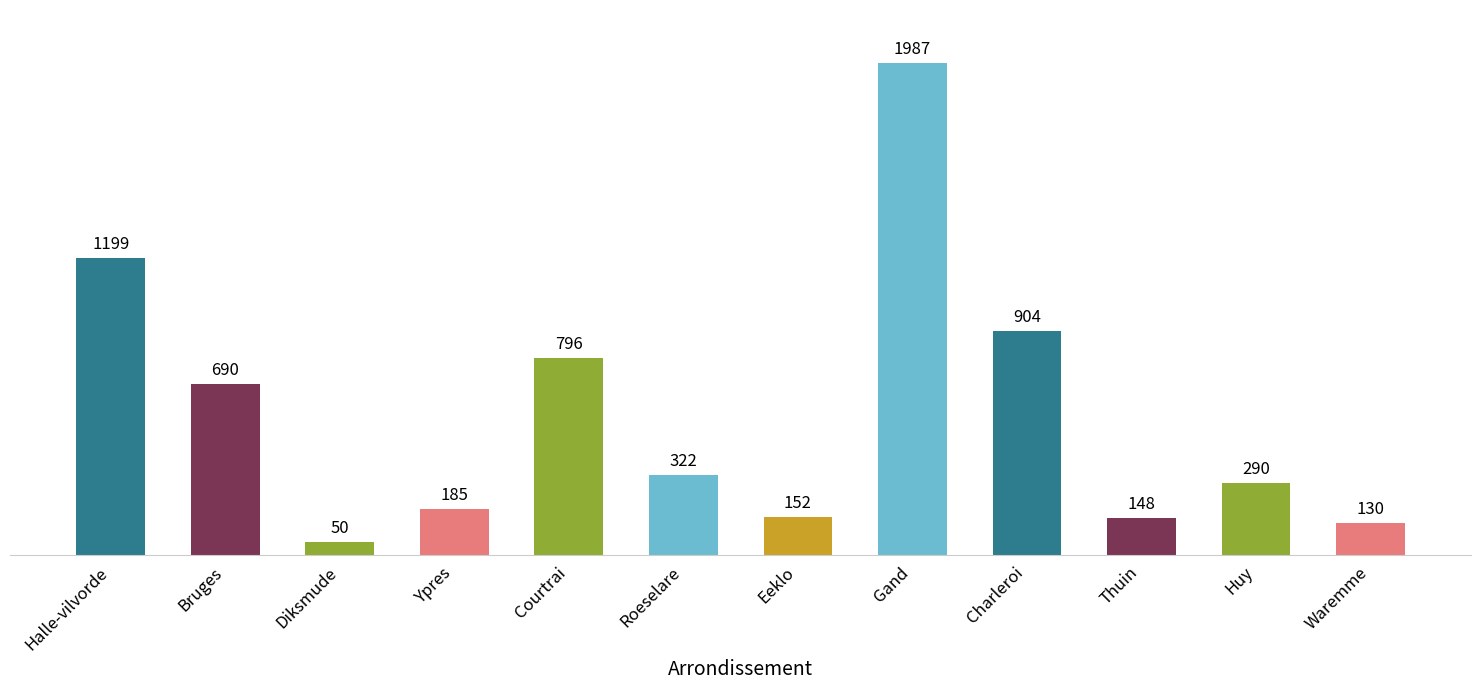

Approximately how many times larger is the value at Diksmude compared to Bruges?

0.1